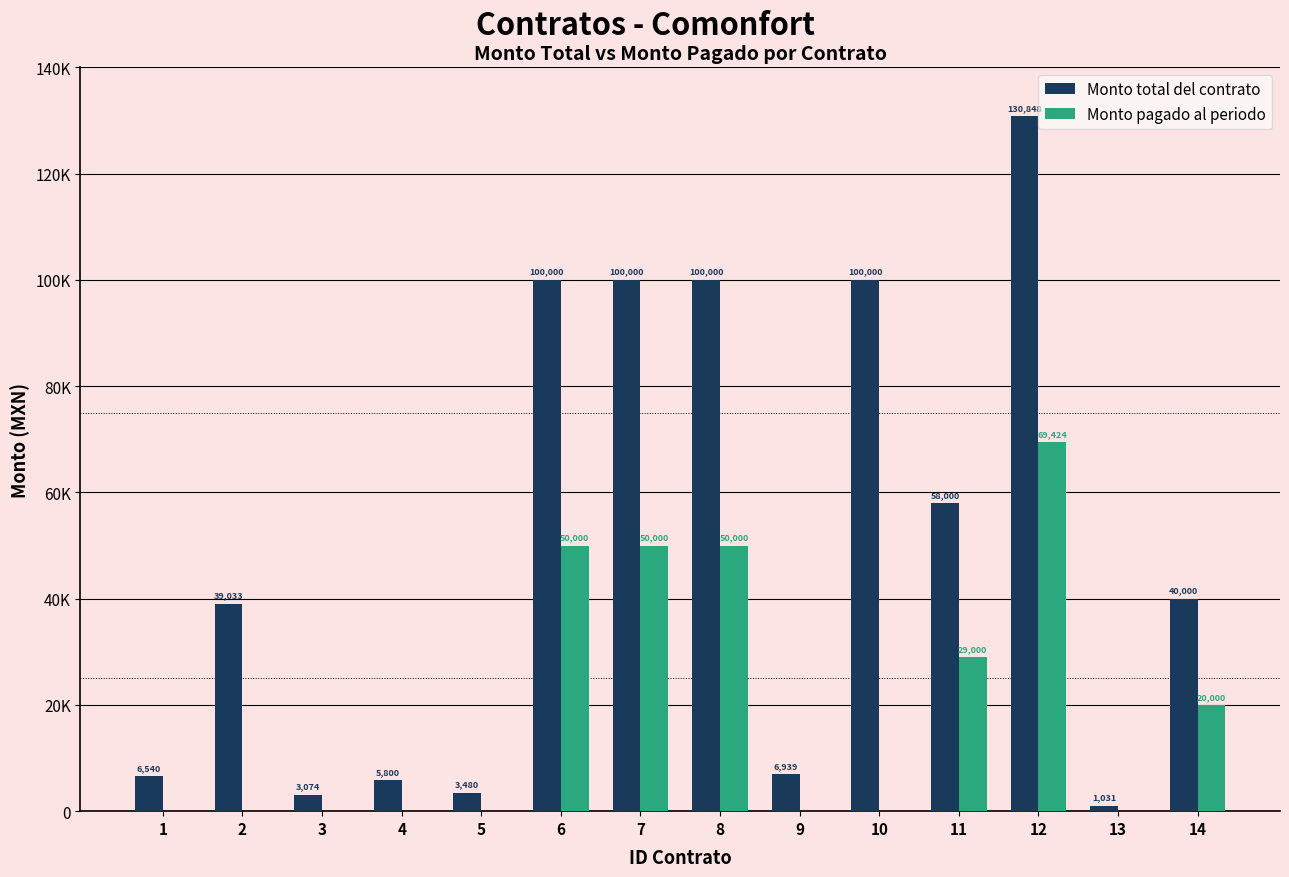

Are the bars grouped side by side (vs. stacked)?

Yes